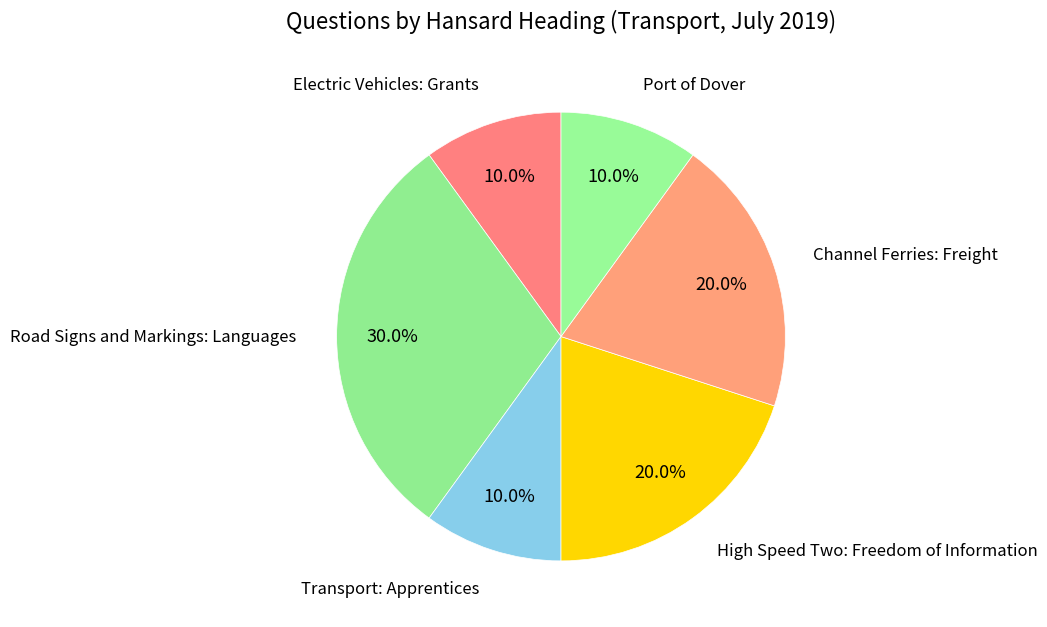

Between Road Signs and Markings: Languages and Electric Vehicles: Grants, which is larger?

Road Signs and Markings: Languages